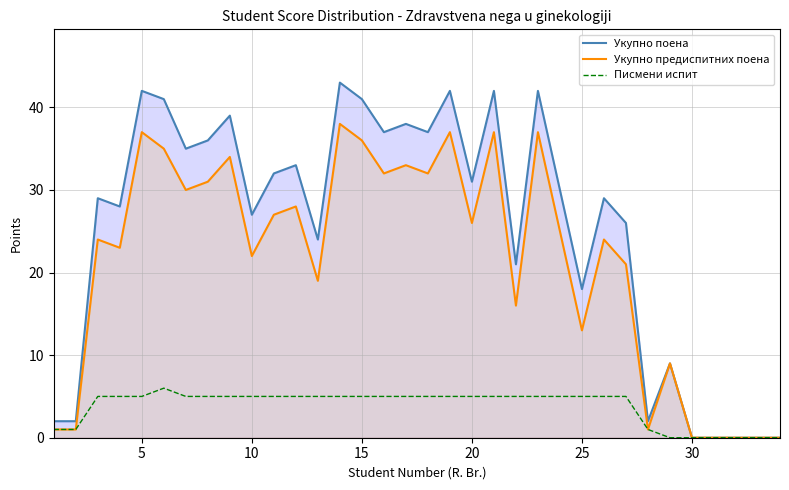

How many series are shown in this chart?

3